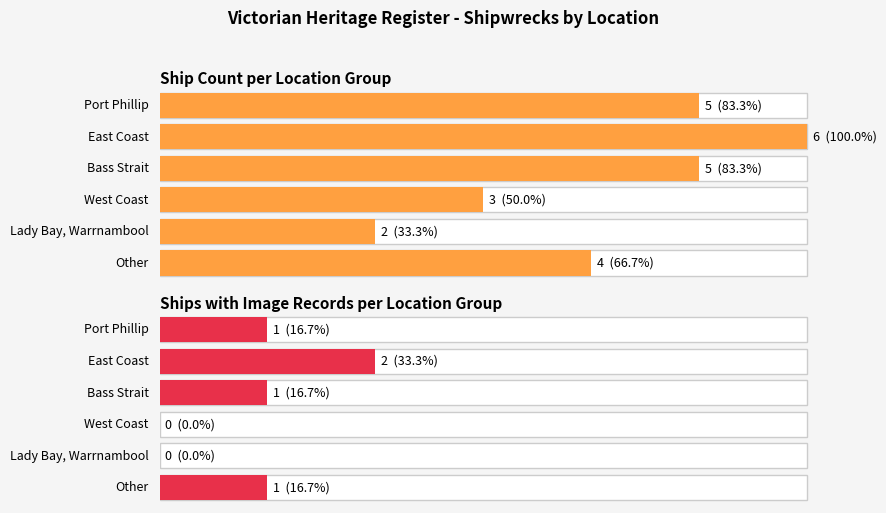

What is the label of the 3rd bar from the right?

West Coast